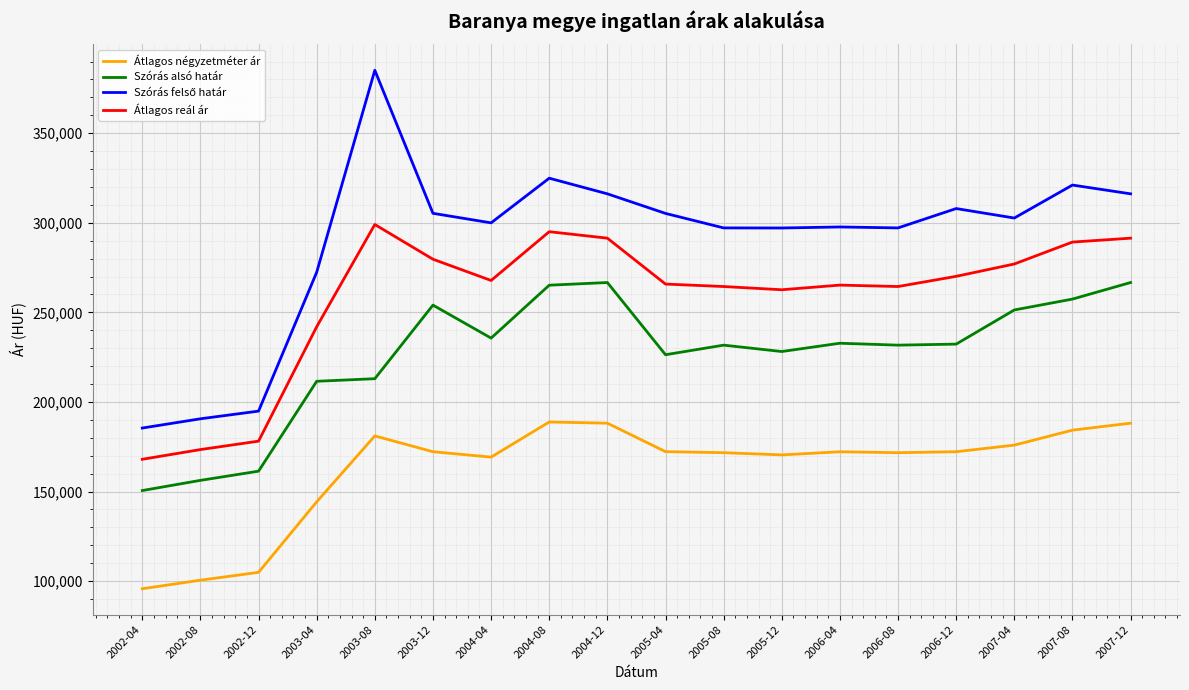

What is the total value across all series at 2007-08?

1051955